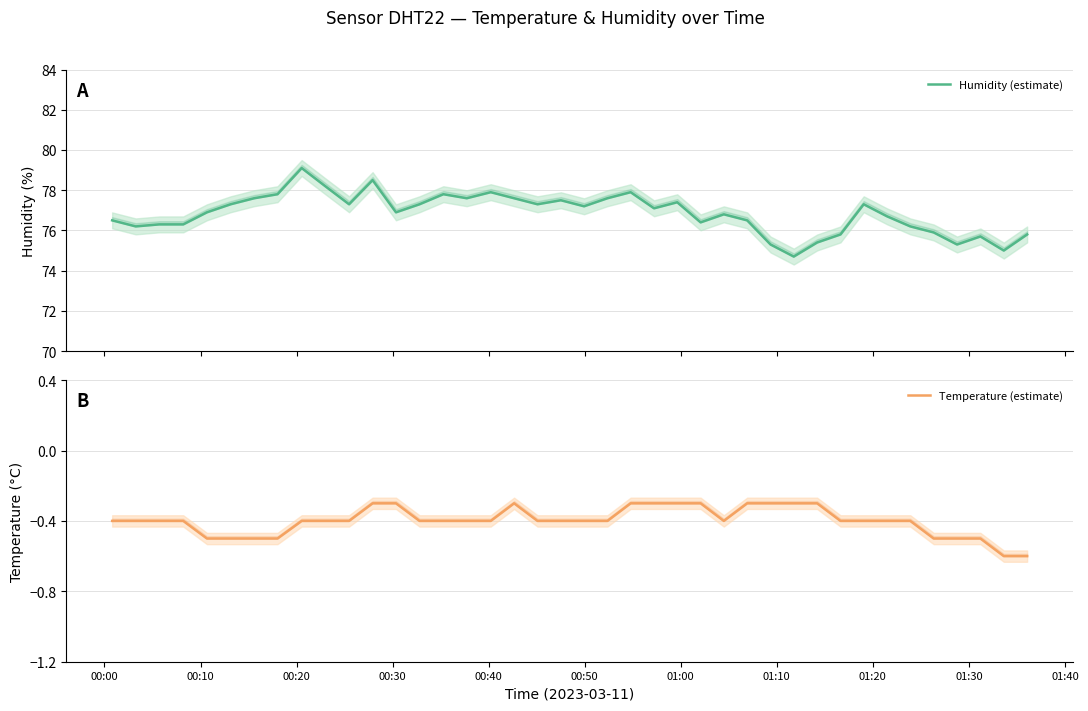

List the series in order of their overall mean, lowest first.

Temperature (estimate), Humidity (estimate)